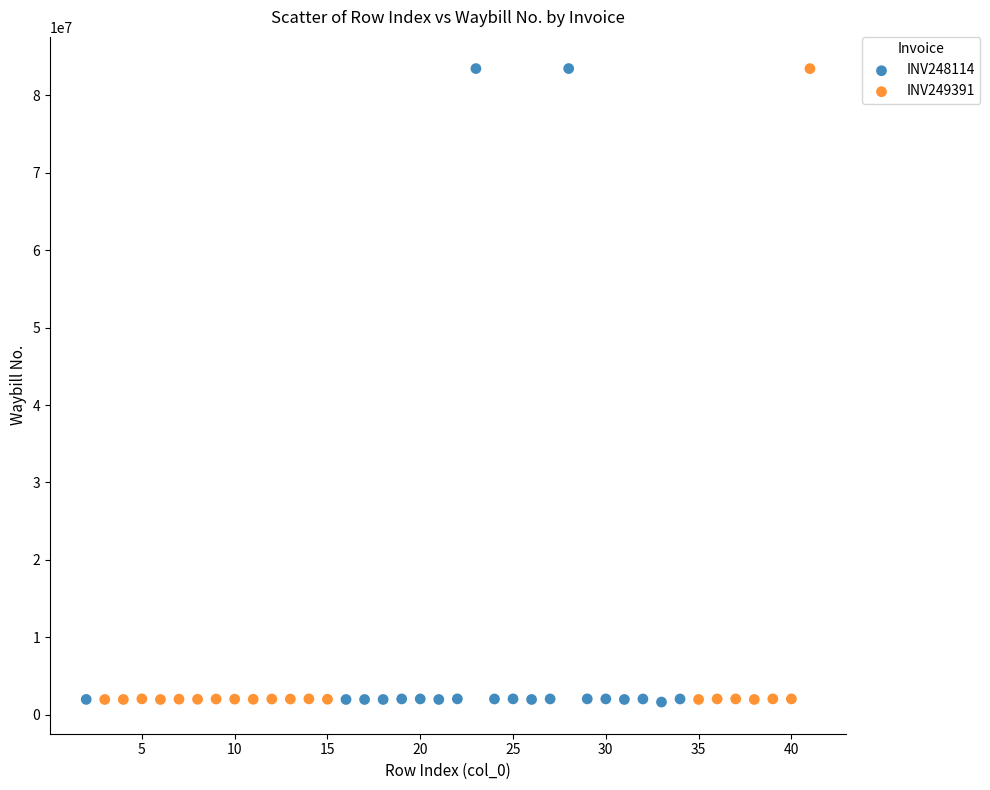

What are all the series names shown in the legend?

INV248114, INV249391